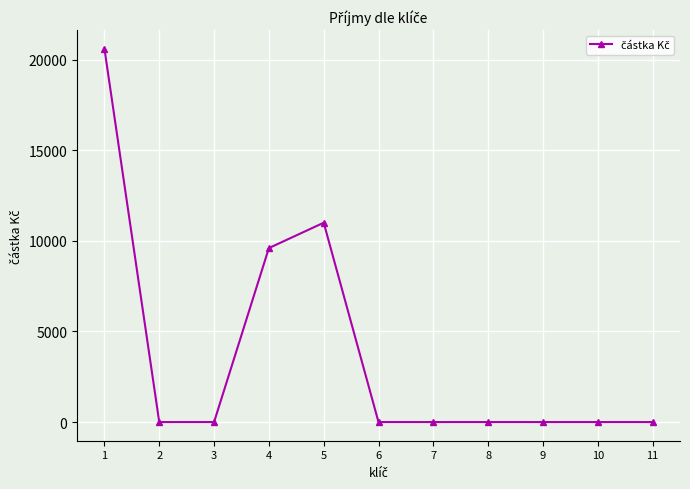

True or false: the data has more than 0 interior local peaks.

True